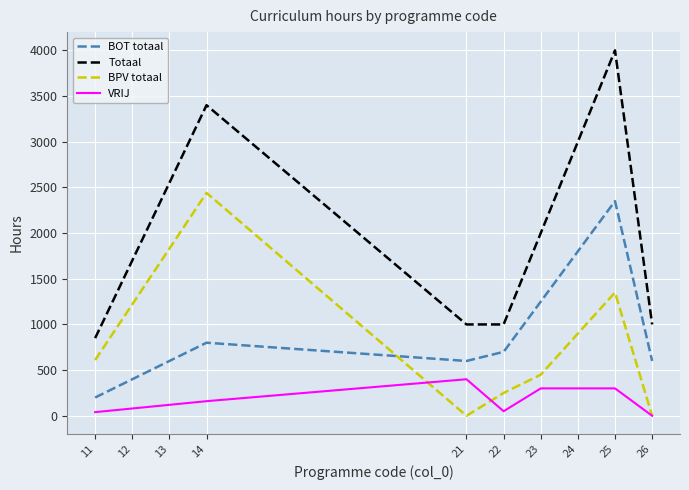

Where does the BOT totaal series first go above 700?

14